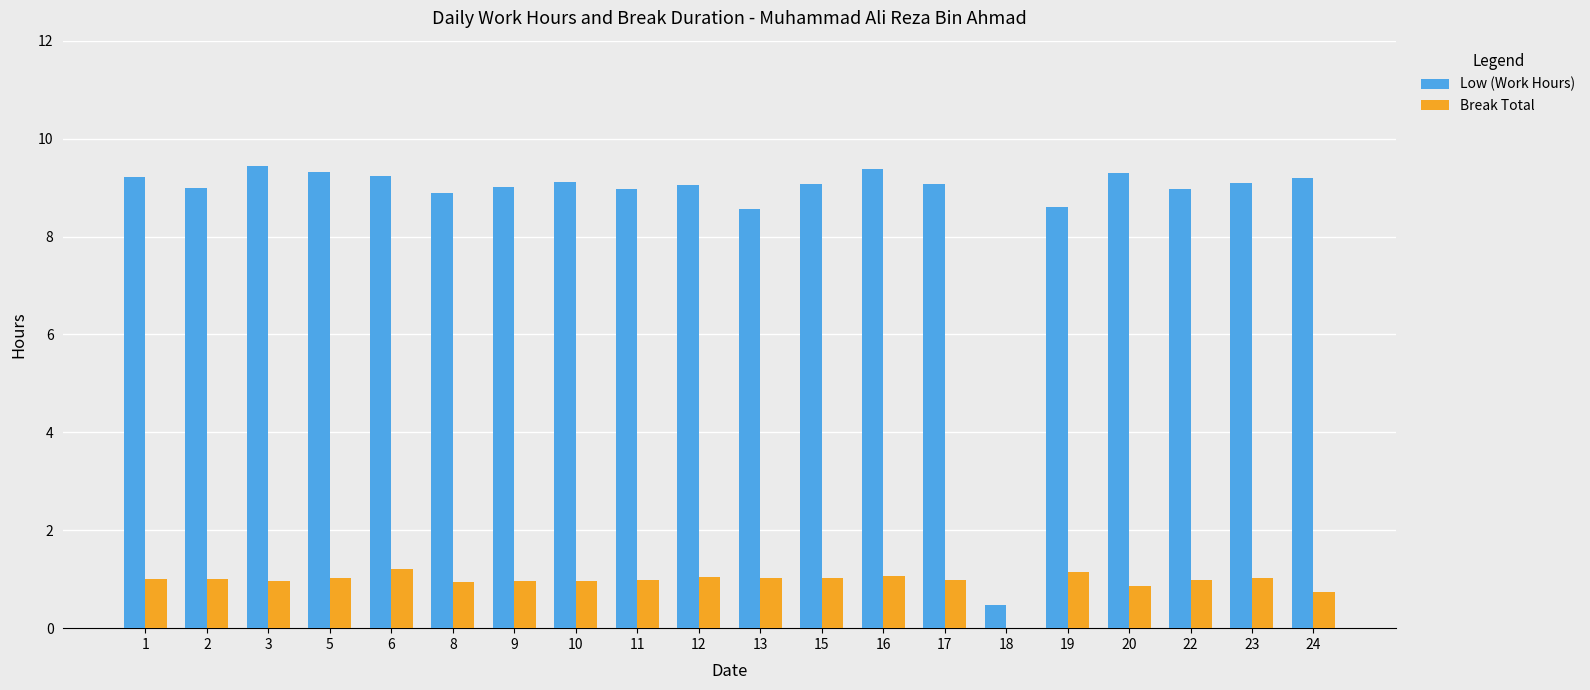

What is the total value across all series at 20?

10.2